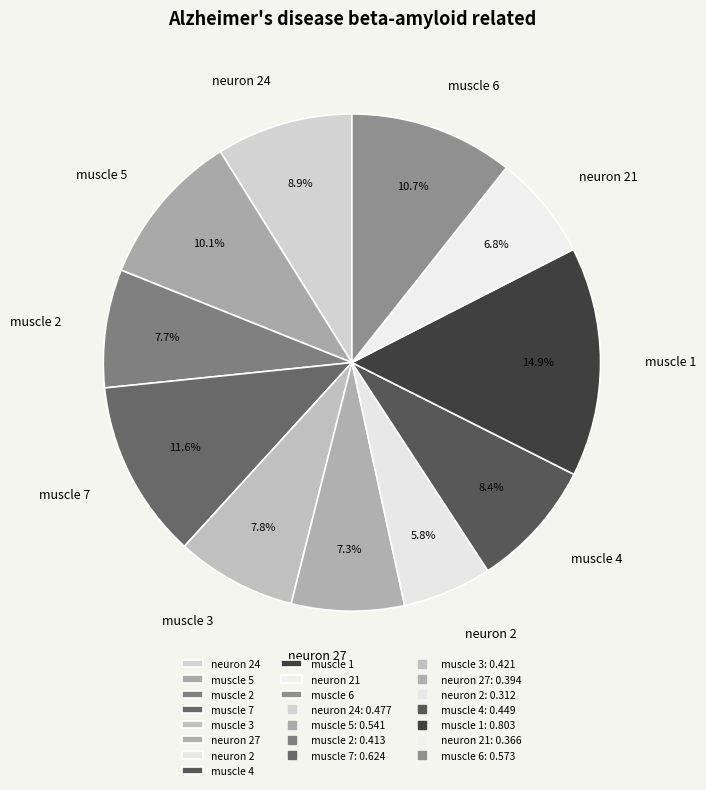

To the nearest percent, what is the average slice percentage?

9%